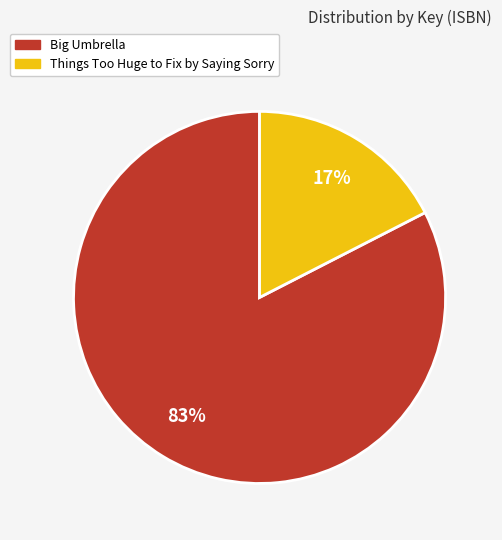

Between Things Too Huge to Fix by Saying Sorry and Big Umbrella, which is larger?

Big Umbrella